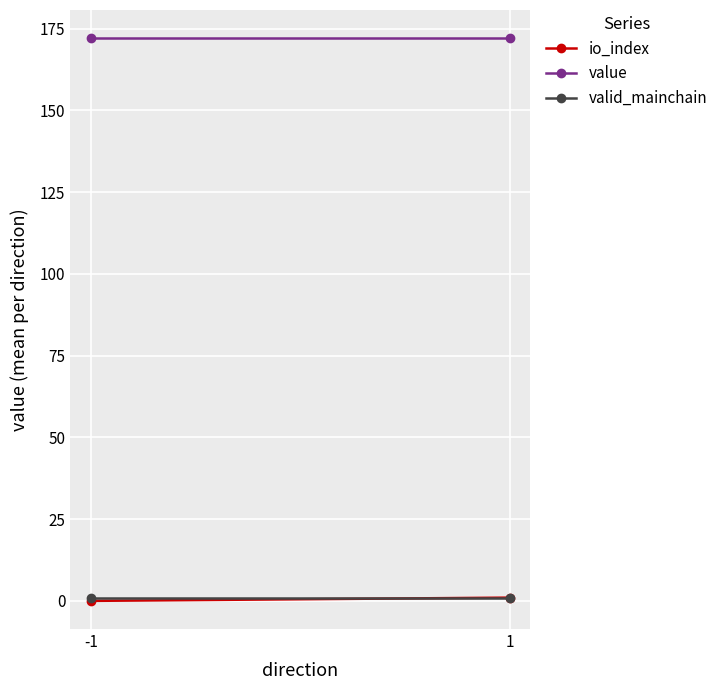

Count the io_index values in the range 0 to 1.

2